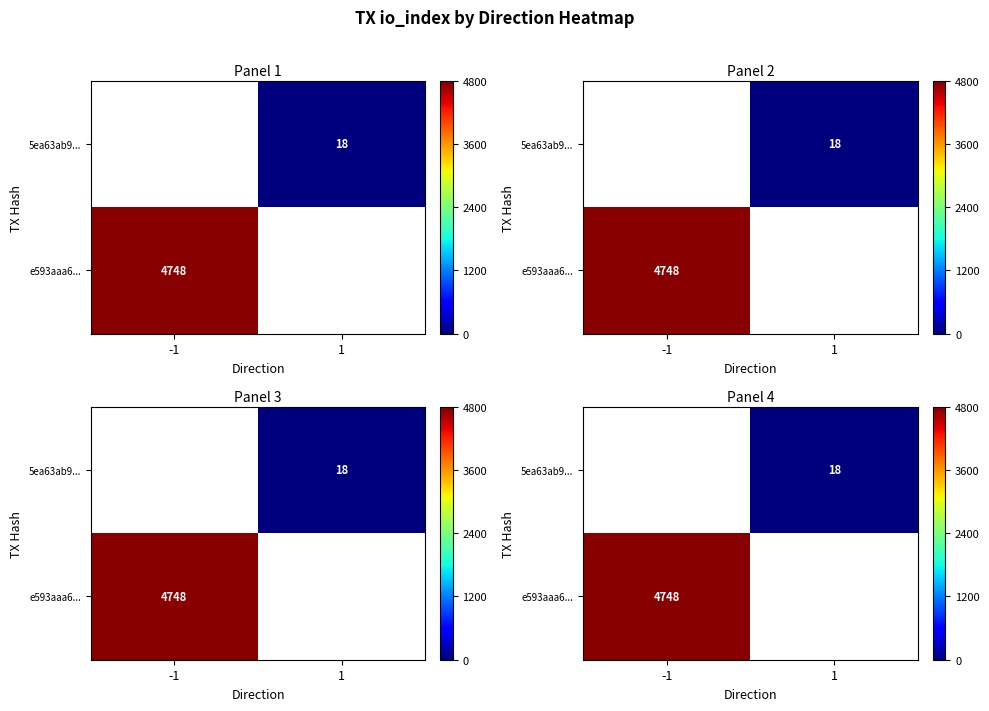

How many data points does each series have?

2